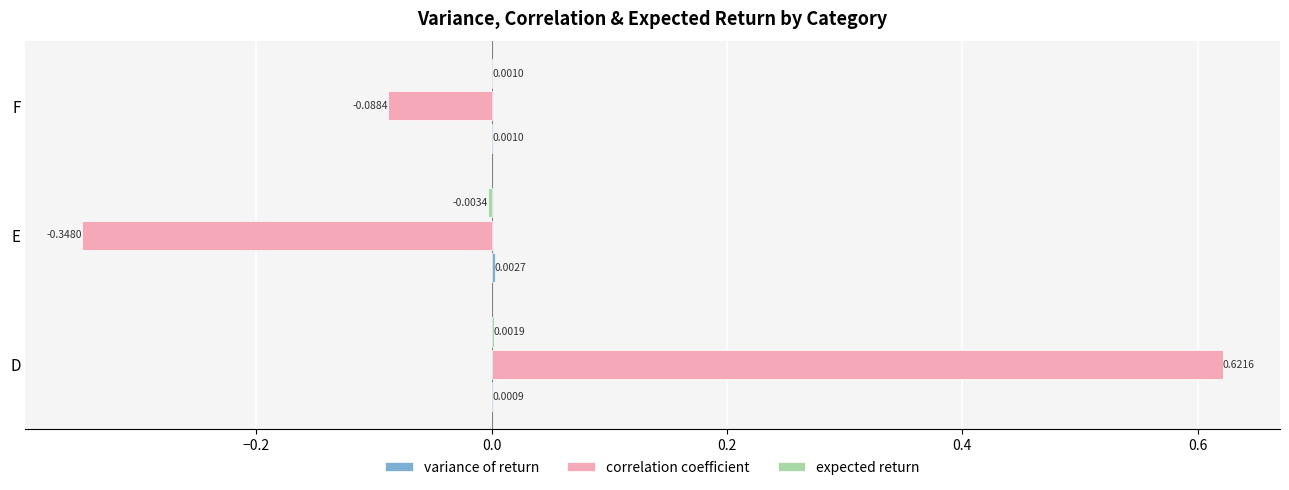

How many data points does each series have?

3